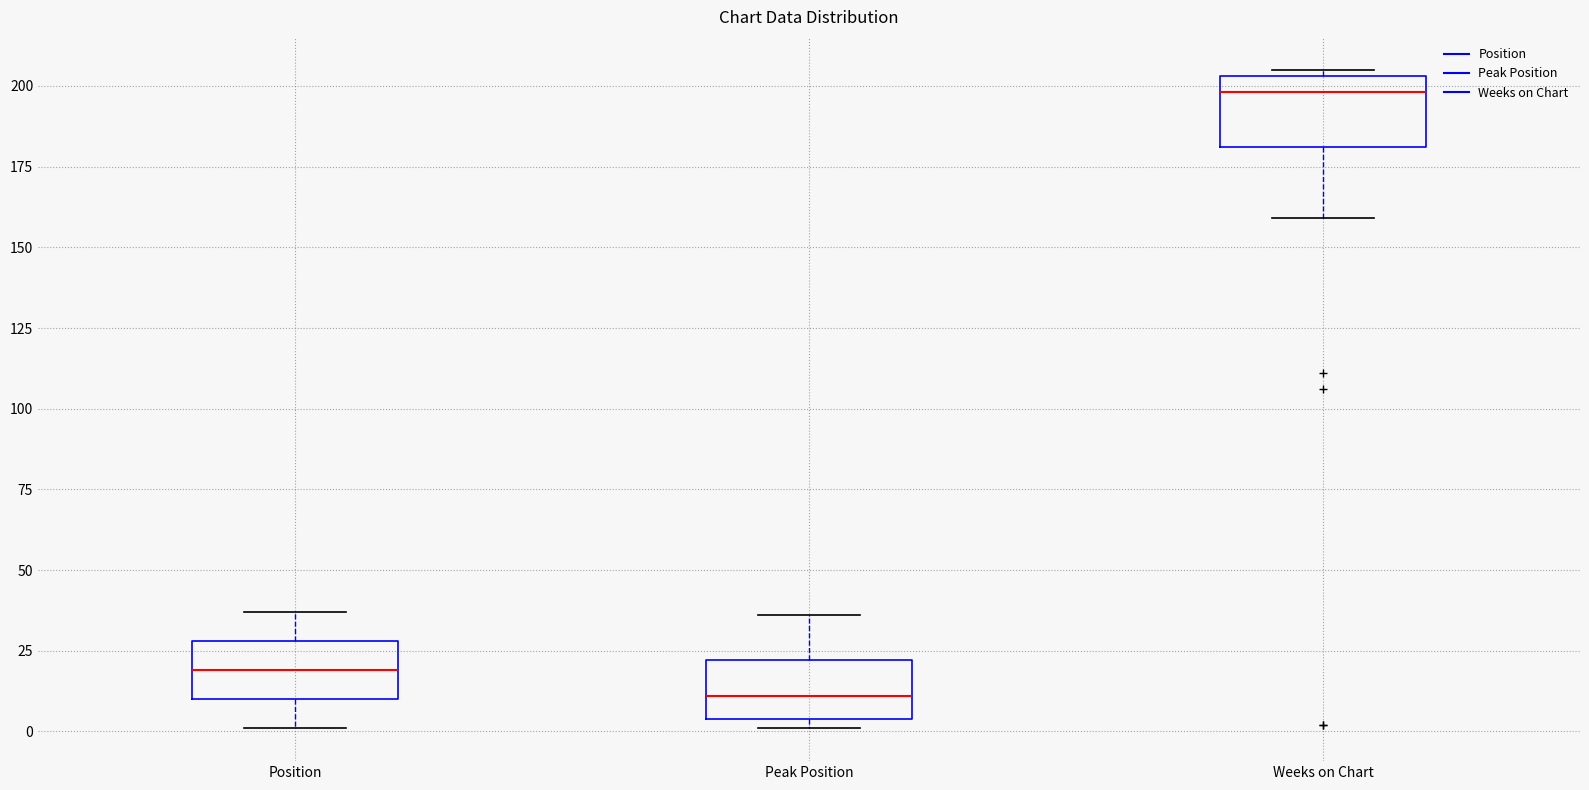

Which box's median line is the highest?

Weeks on Chart